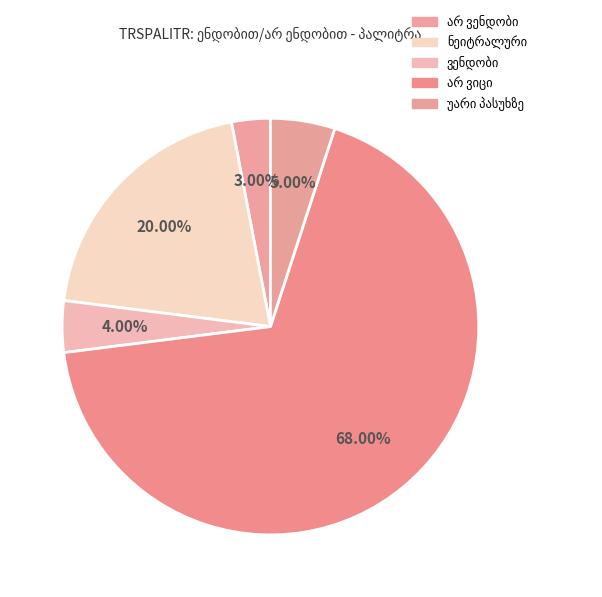

Count the number of slices in the pie.

5